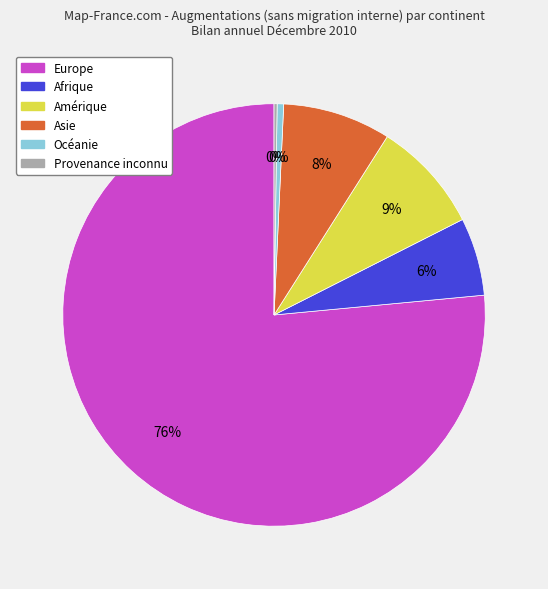

What is the ratio of the value at Amérique to the value at Océanie?

17.2